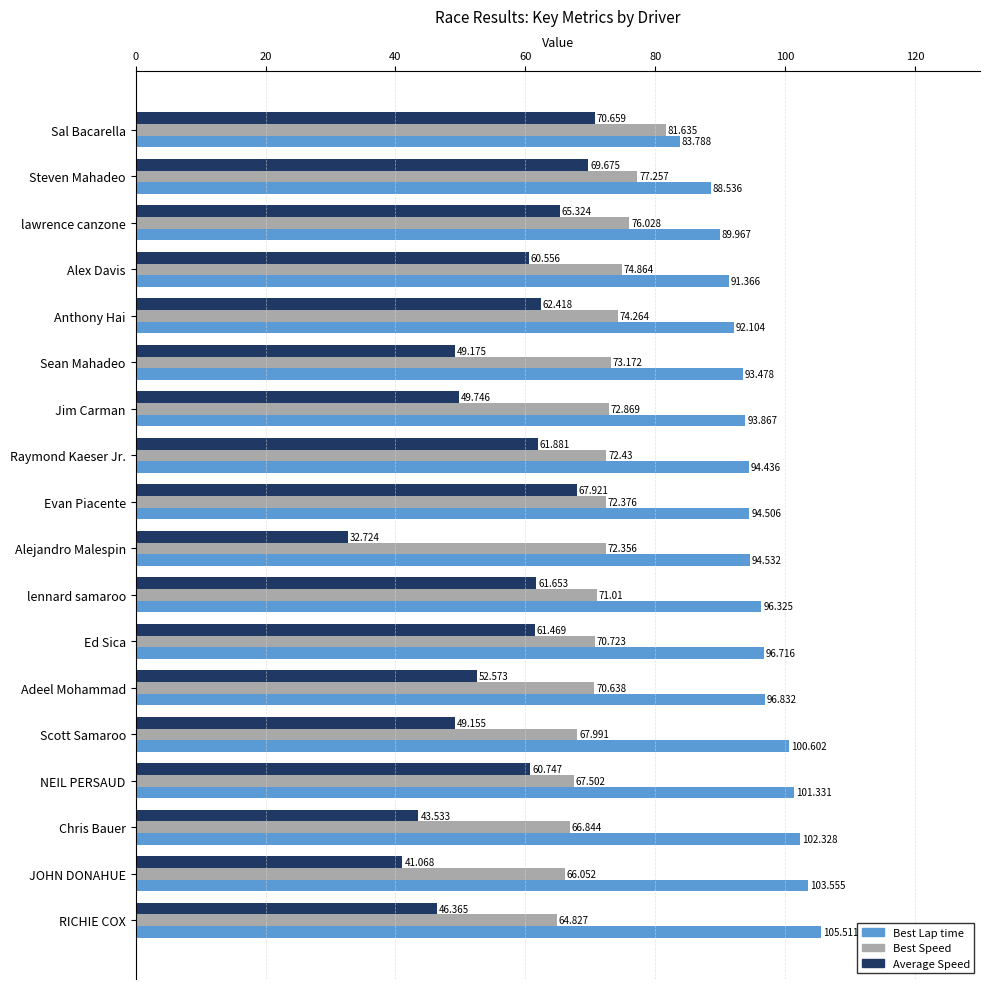

How many data points does each series have?

18